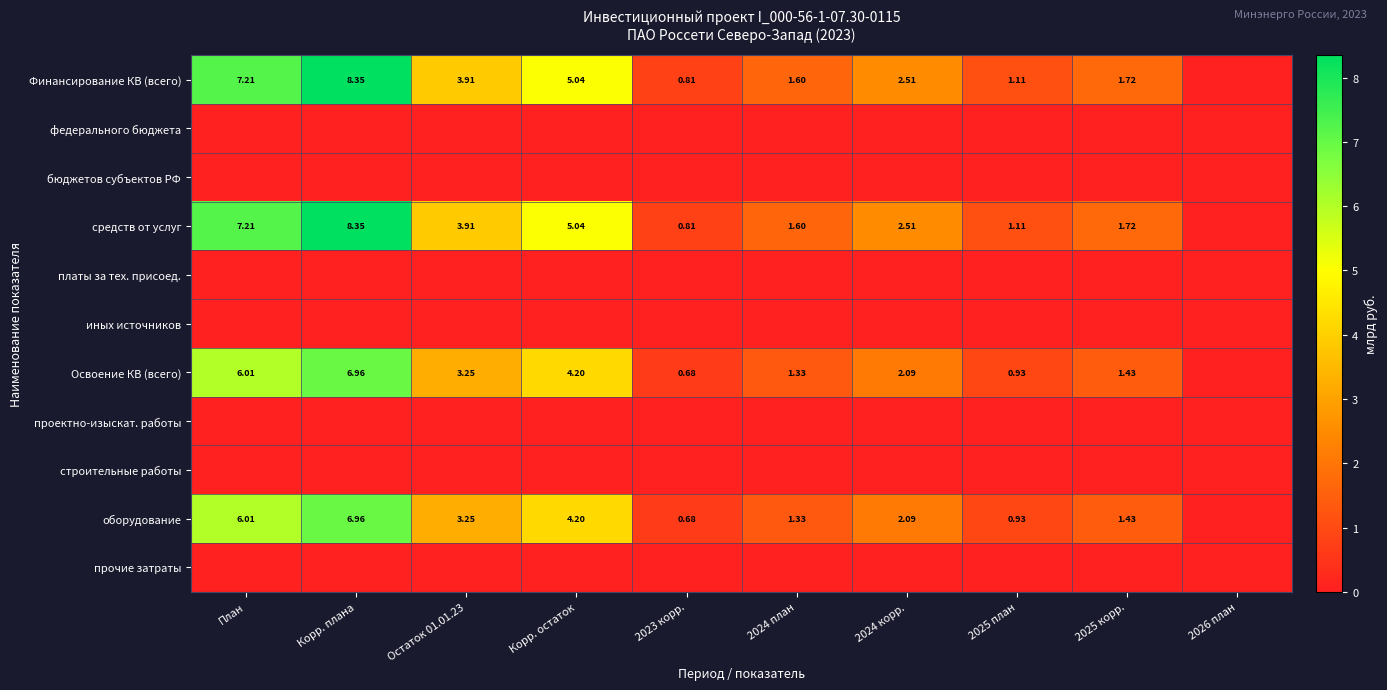

At how many categories does at least one series exceed 6?

2